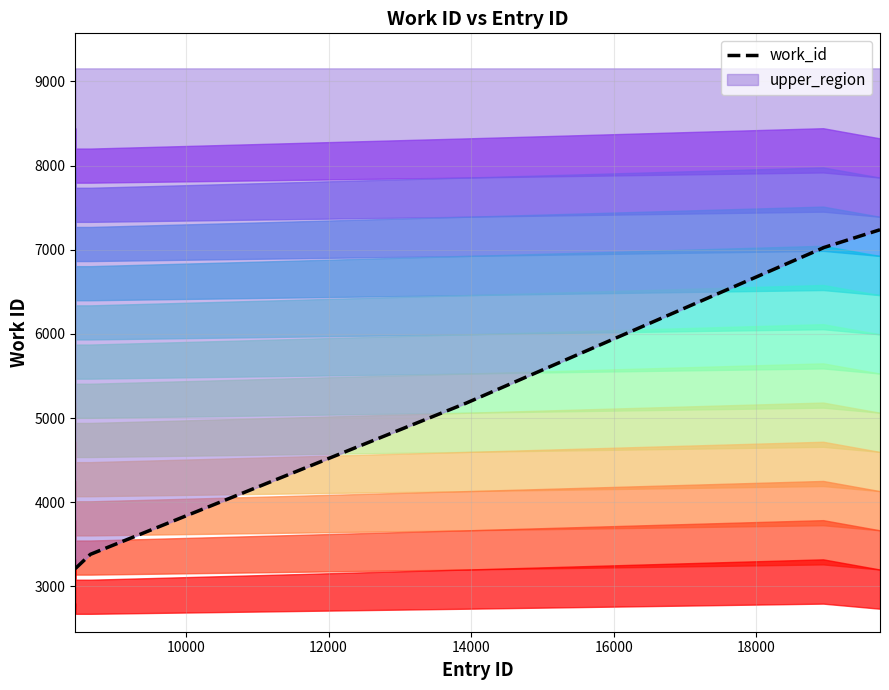

Reading left to right, transcribe all the data shown in this chart.

3216	3216	3216	3216	3216	3380	5178	7021	7024	7238